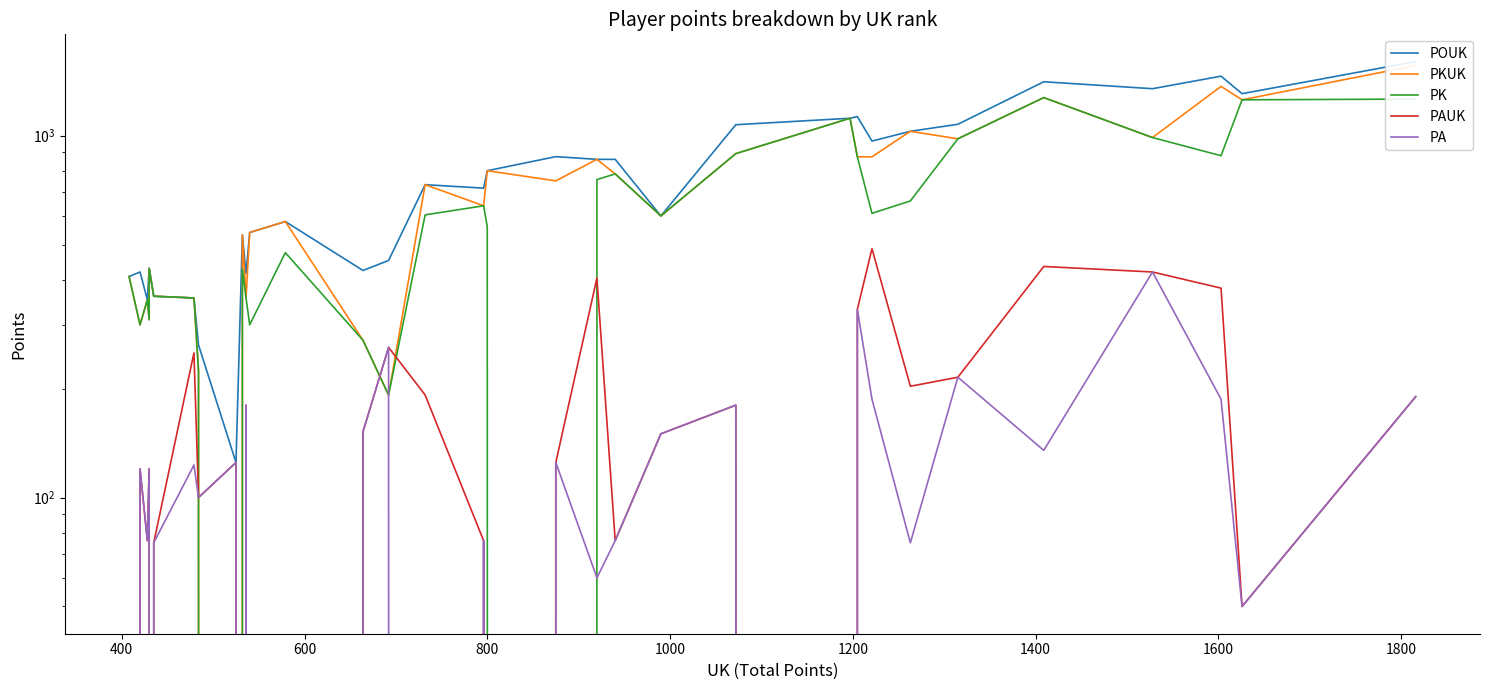

How many positive values does the PKUK series have?

32